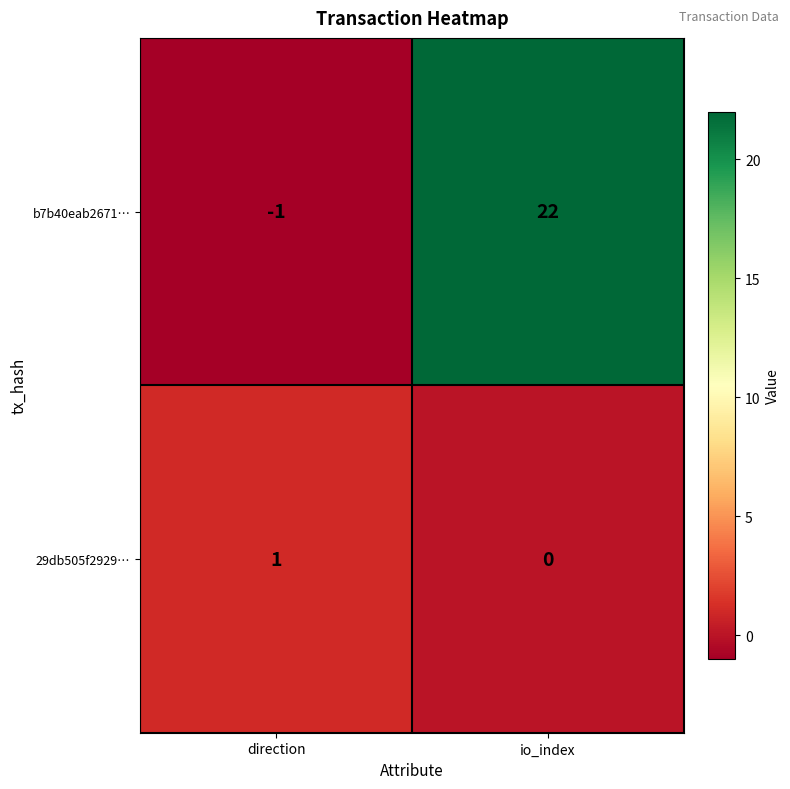

The value of 29db505f2929… at direction is 1. True or false?

True